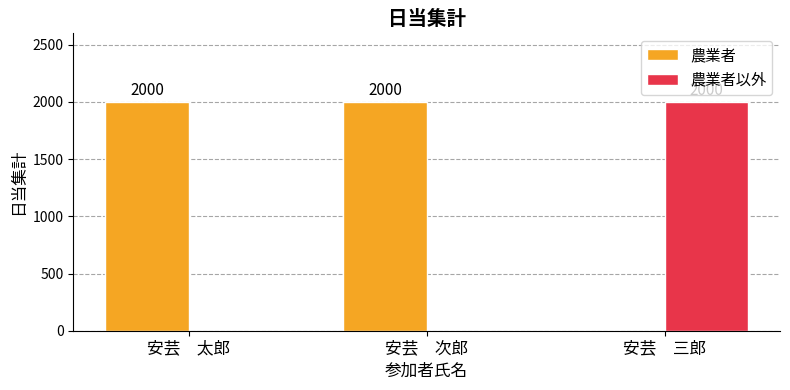

What is the average value of the 農業者 series?

1333